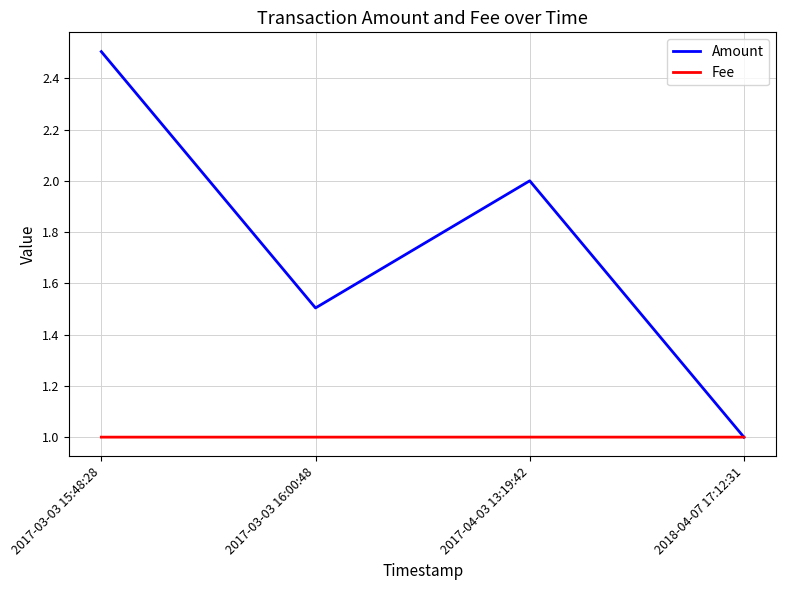

What position from the right is 2017-03-03 15:48:28?

4